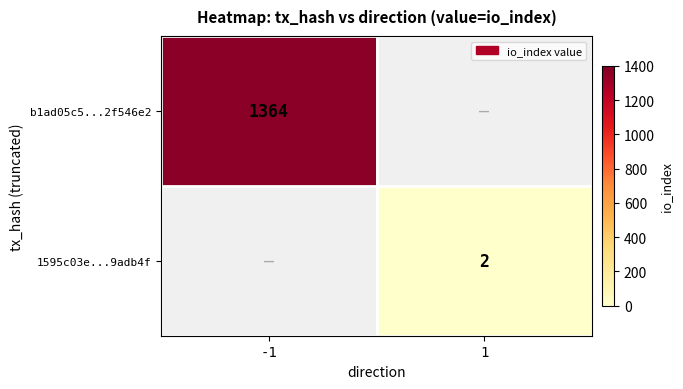

The value of b1ad05c5...2f546e2 at -1 is 2304. True or false?

False